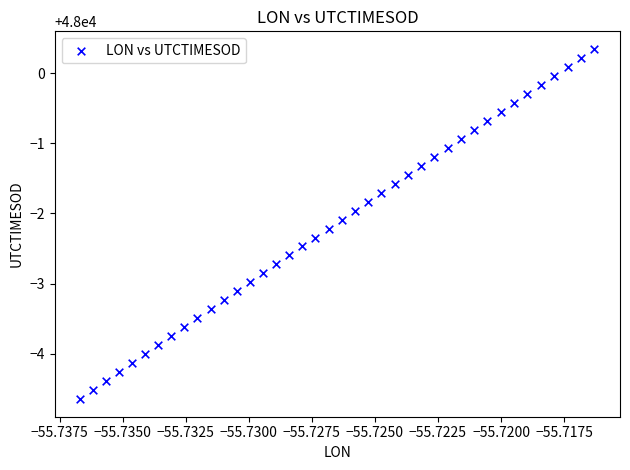

What is the range of Y values (max minus min)?

5.0